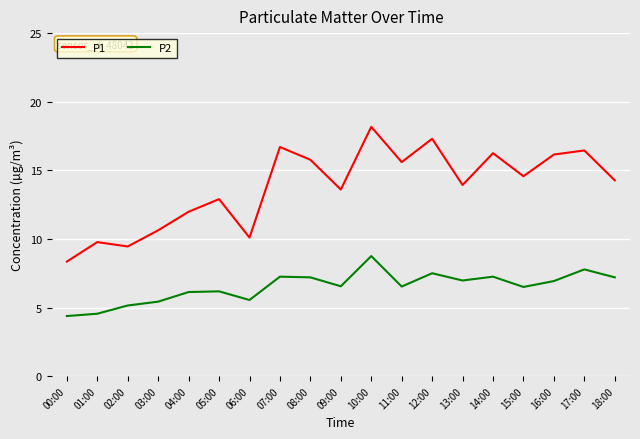

Rank the series by their average value, from lowest to highest.

P2, P1